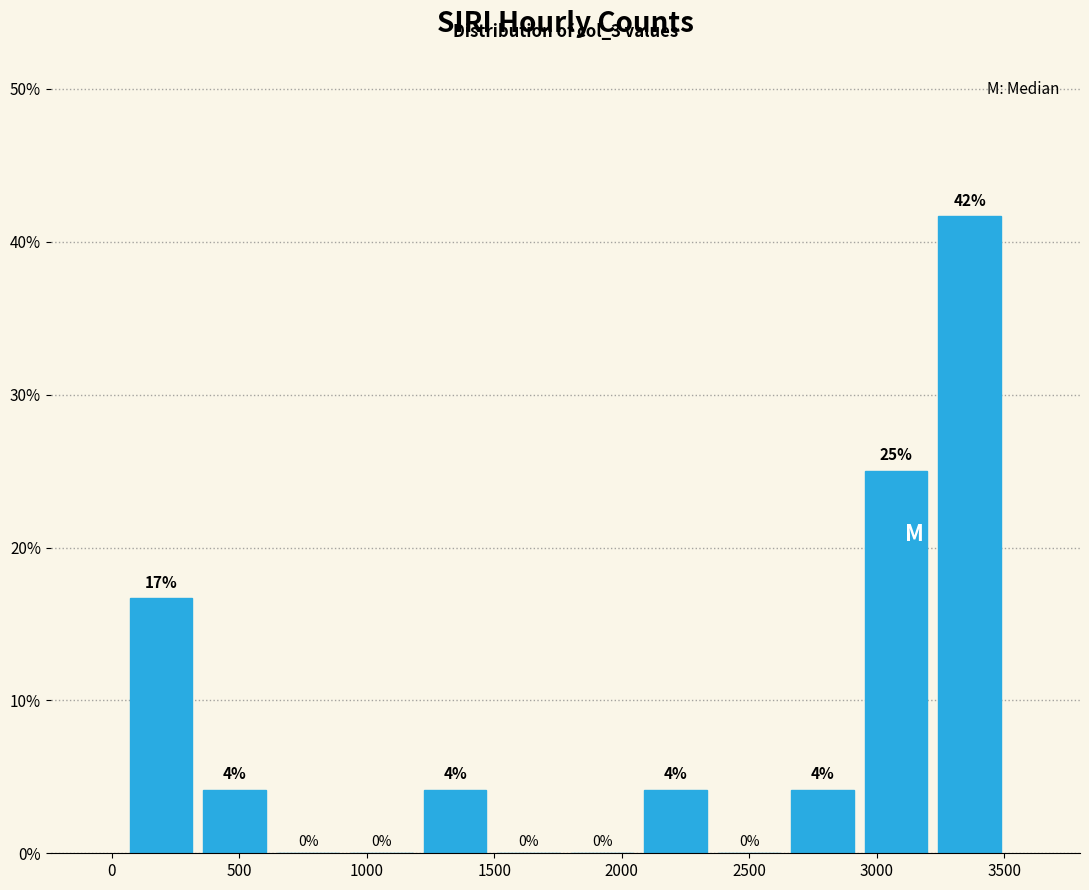

Which range on the x-axis has the tallest bar?

3200 to 3500